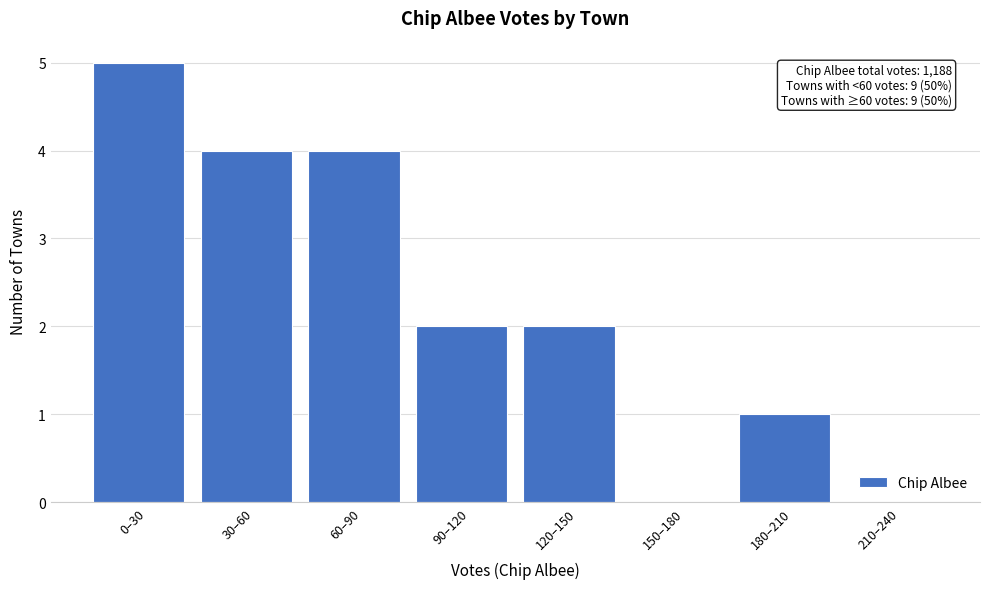

Reading left to right, extract all data points from this chart.

0–30=5	30–60=4	60–90=4	90–120=2	120–150=2	150–180=0	180–210=1	210–240=0